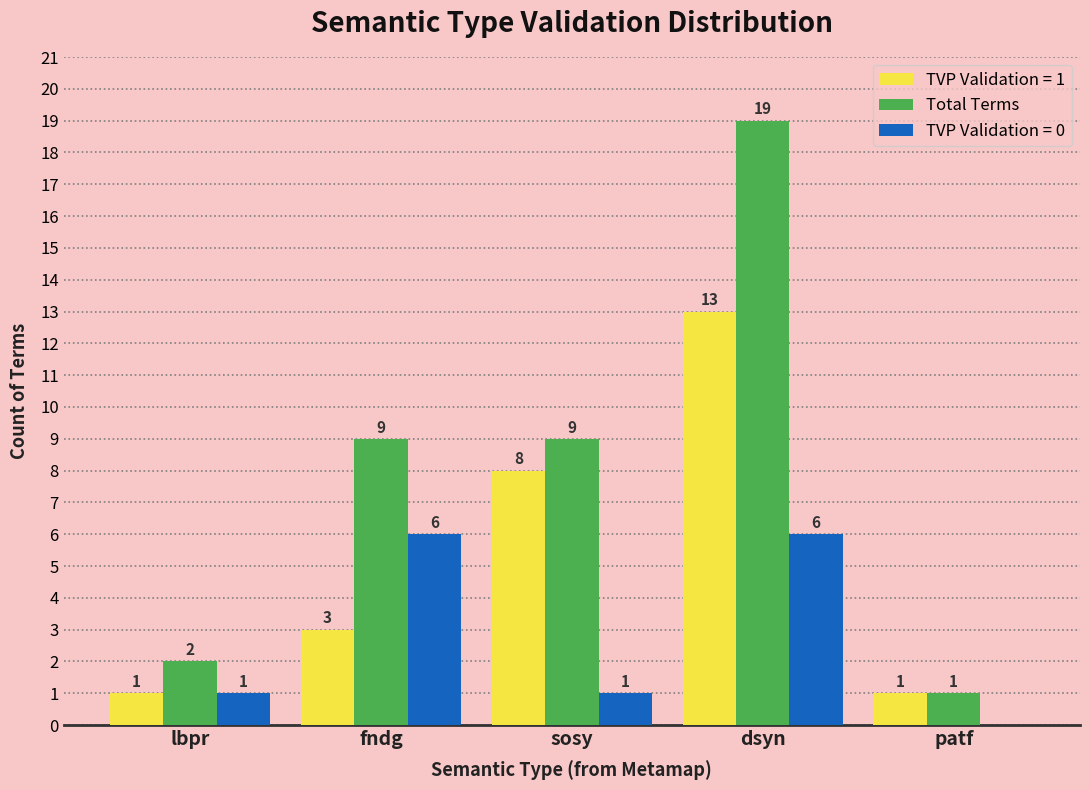

What is the maximum value shown in the chart?

19